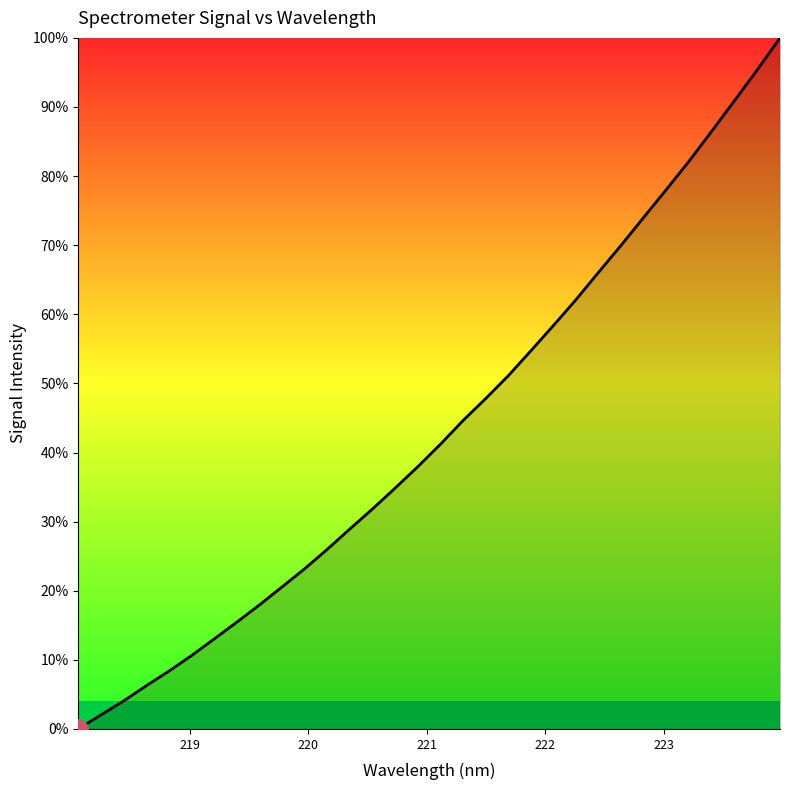

What is the maximum value shown in the chart?

100.0